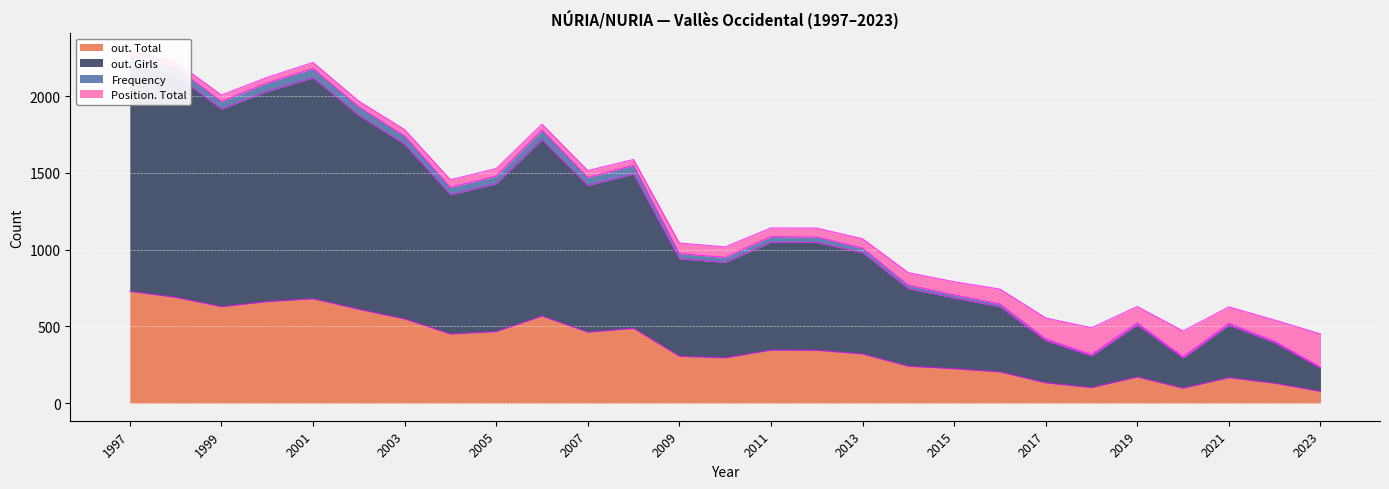

True or false: out. Total and out. Girls cross at least once.

False